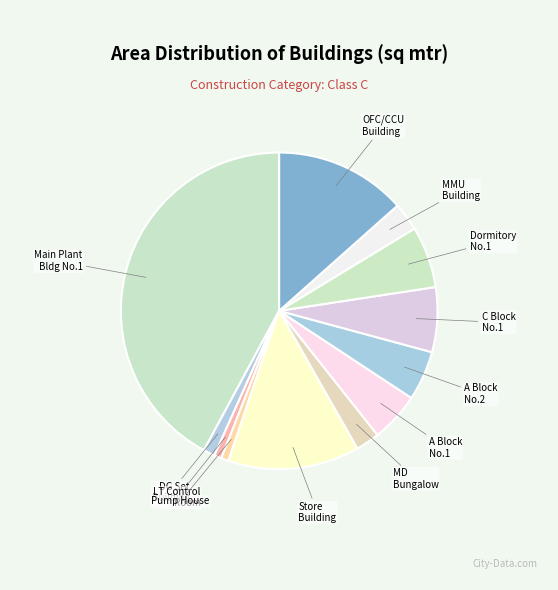

How many slices are in this pie chart?

12